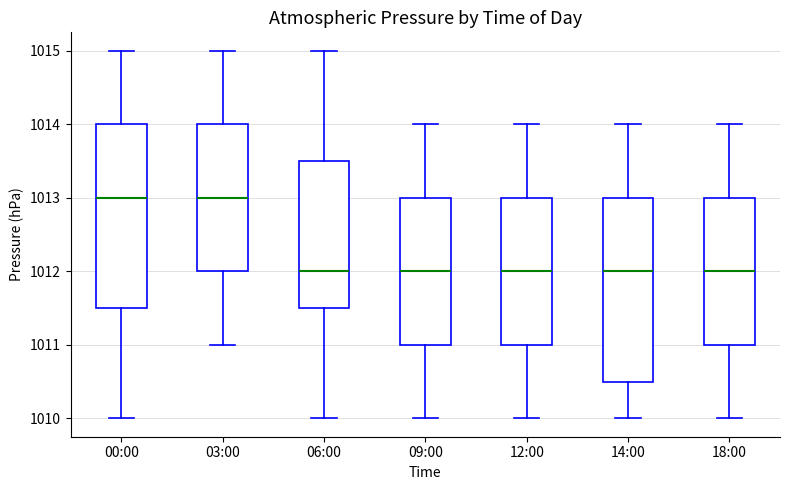

Reading left to right, transcribe this box plot: for each box, give where its median line is, the range the box spans, and where its two whiskers end, as read against the y-axis. The values are not printed on the chart, so give them approximately, as read against the axis.

00:00: median 1013.0, box 1011.5 to 1014.0, whiskers 1010.0 to 1015.0
03:00: median 1013.0, box 1012.0 to 1014.0, whiskers 1011.0 to 1015.0
06:00: median 1012.0, box 1011.5 to 1013.5, whiskers 1010.0 to 1015.0
09:00: median 1012.0, box 1011.0 to 1013.0, whiskers 1010.0 to 1014.0
12:00: median 1012.0, box 1011.0 to 1013.0, whiskers 1010.0 to 1014.0
14:00: median 1012.0, box 1010.5 to 1013.0, whiskers 1010.0 to 1014.0
18:00: median 1012.0, box 1011.0 to 1013.0, whiskers 1010.0 to 1014.0